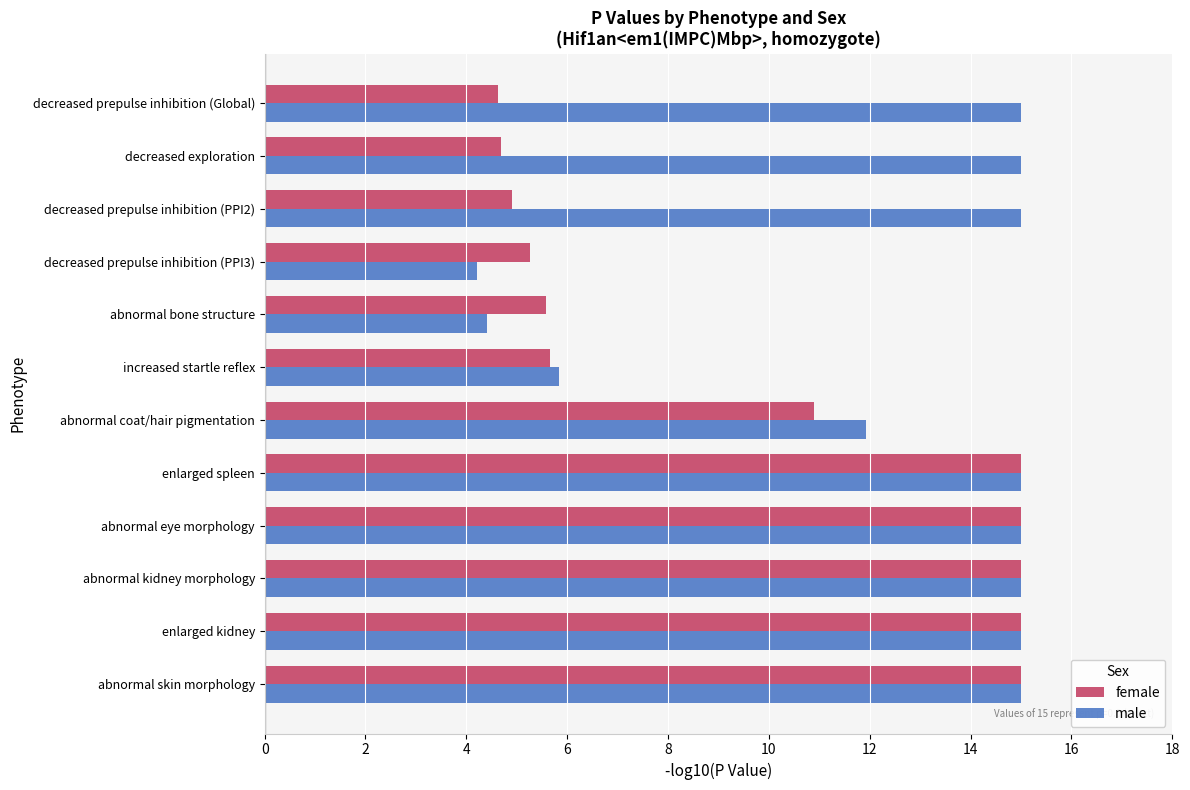

What is the smallest value displayed?

4.2